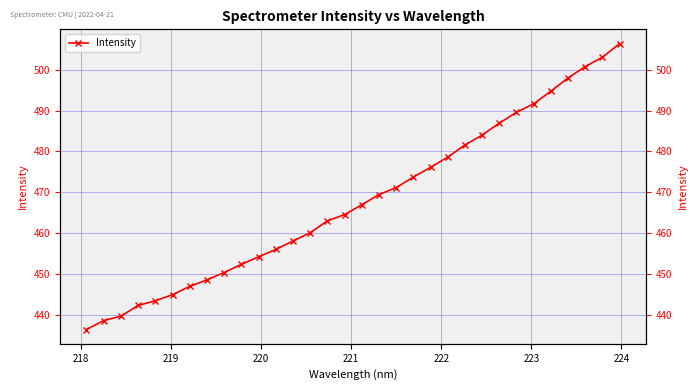

What is the minimum value shown in the chart?

436.3